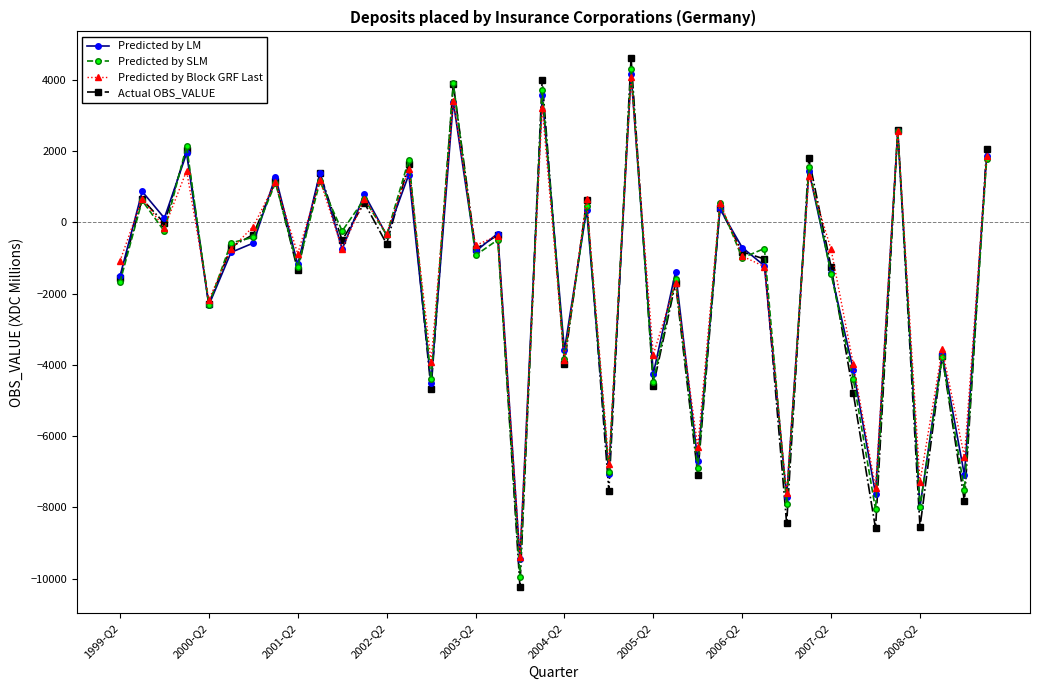

What is the maximum value for Predicted by SLM?

4317.4